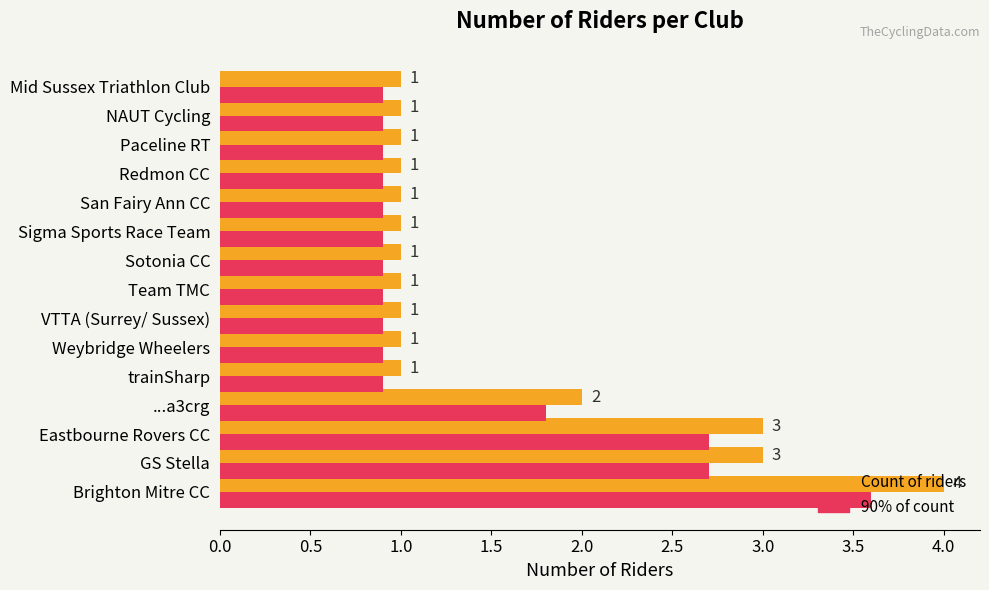

At which label is 90% of count closest to 2?

...a3crg